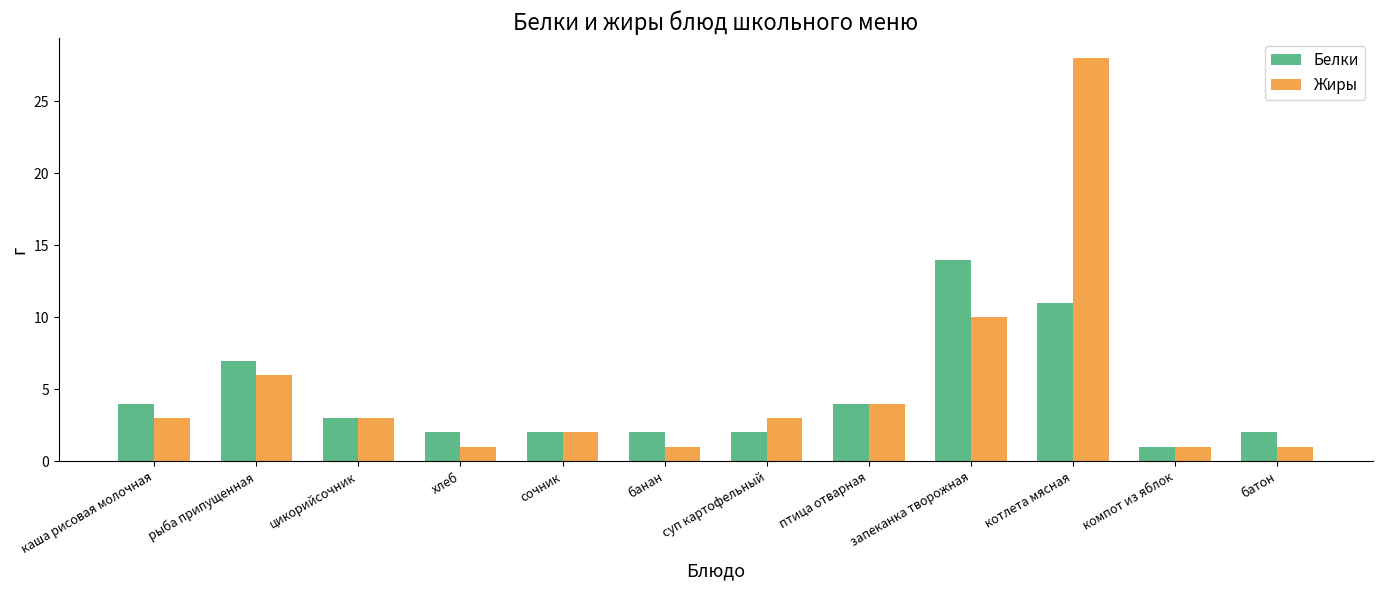

What is the value of the Белки bar at the 7th from the left?

2